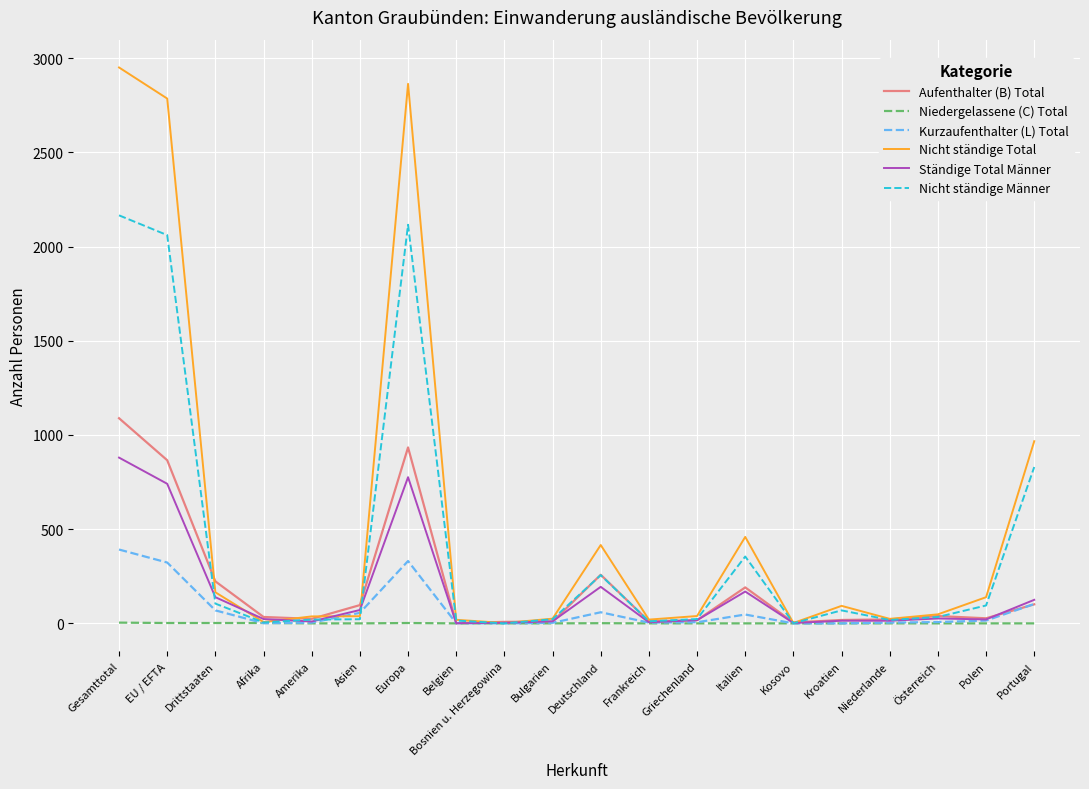

List the series in order of their peak value, lowest first.

Niedergelassene (C) Total, Kurzaufenthalter (L) Total, Ständige Total Männer, Aufenthalter (B) Total, Nicht ständige Männer, Nicht ständige Total